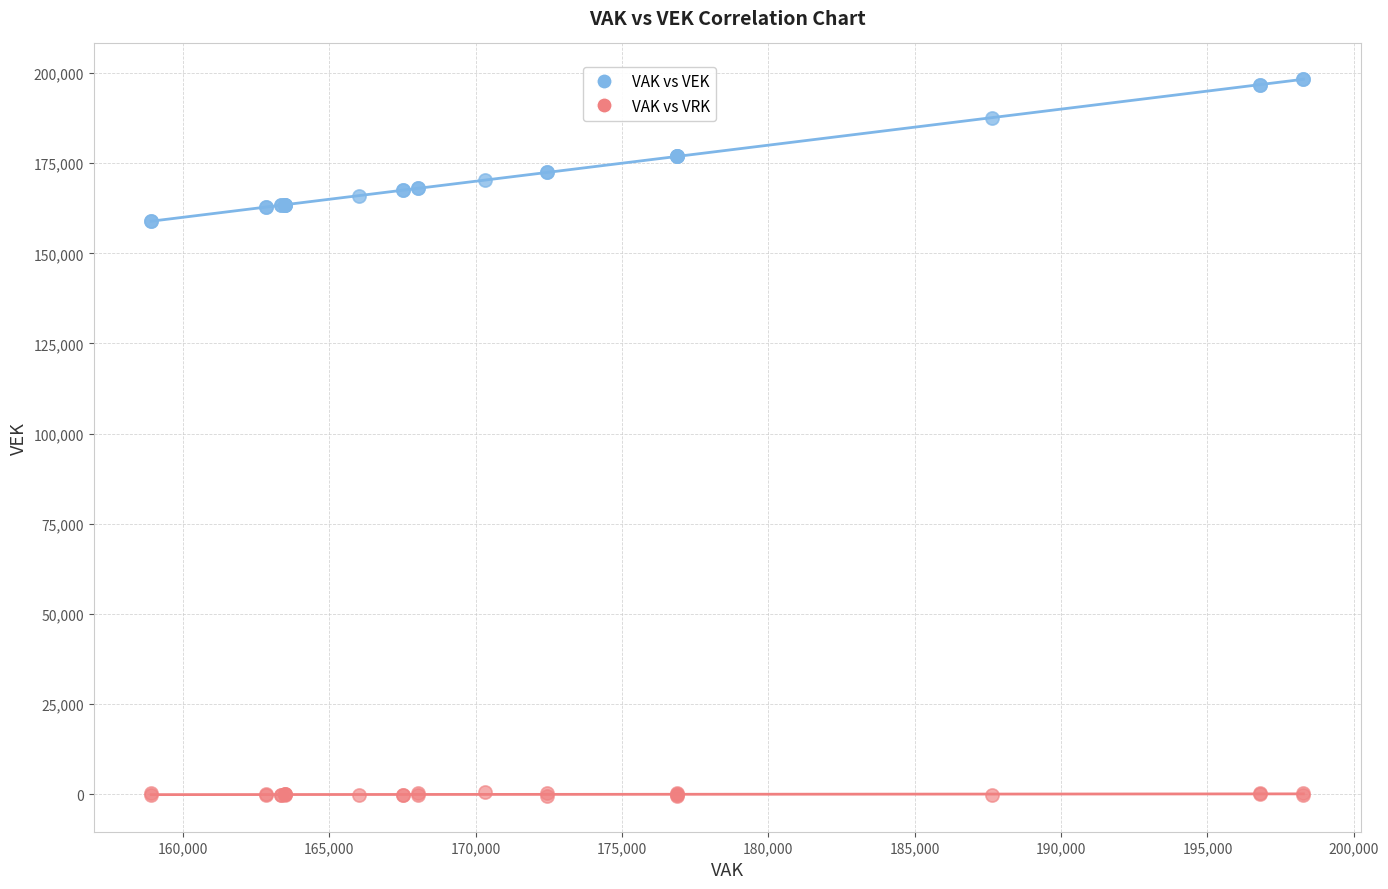

What is the X range (max minus min) for the scatter plot?

39363.0